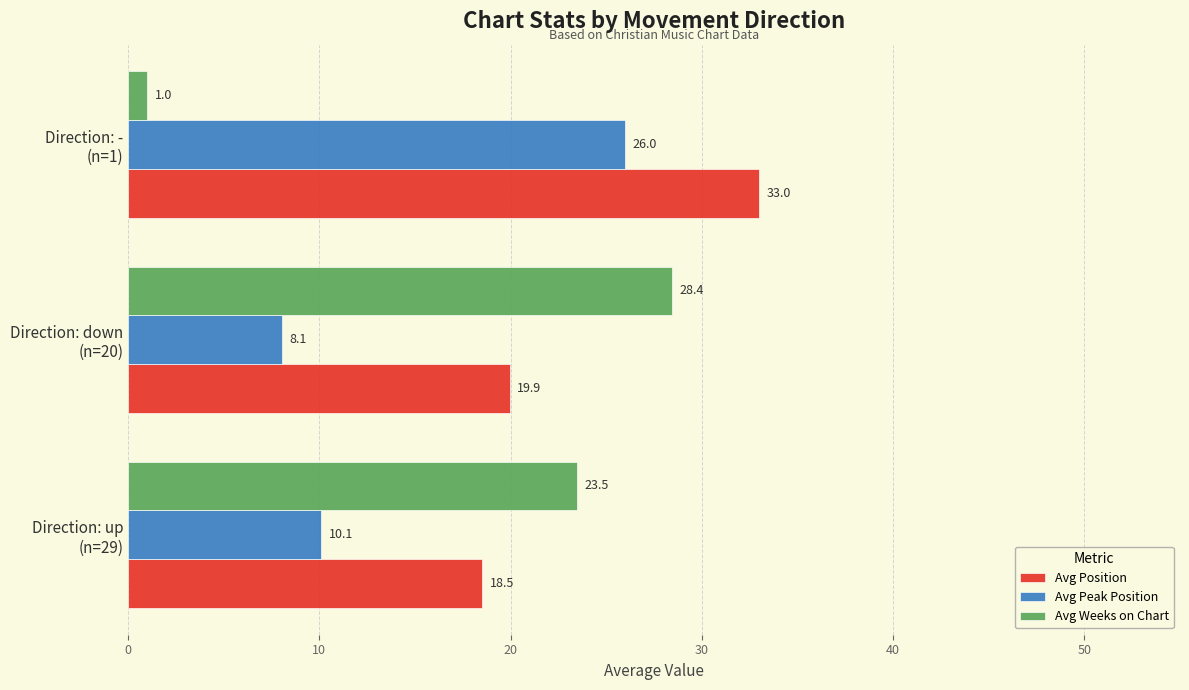

What is the greatest value displayed?

33.0